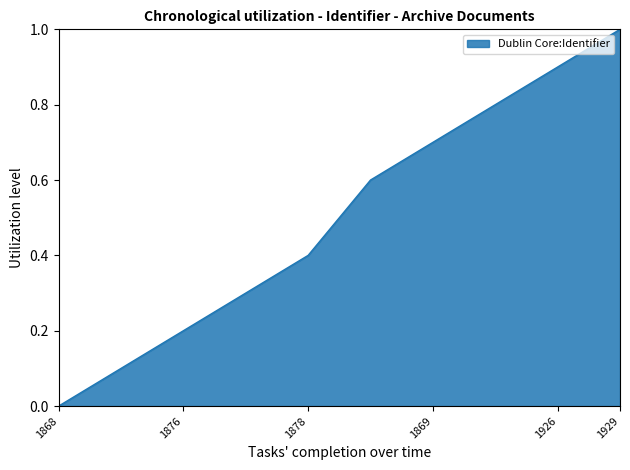

Reading right to left, what are all the values shown in this chart?

1.0	0.9	0.8	0.7	0.6	0.4	0.3	0.2	0.1	0.0